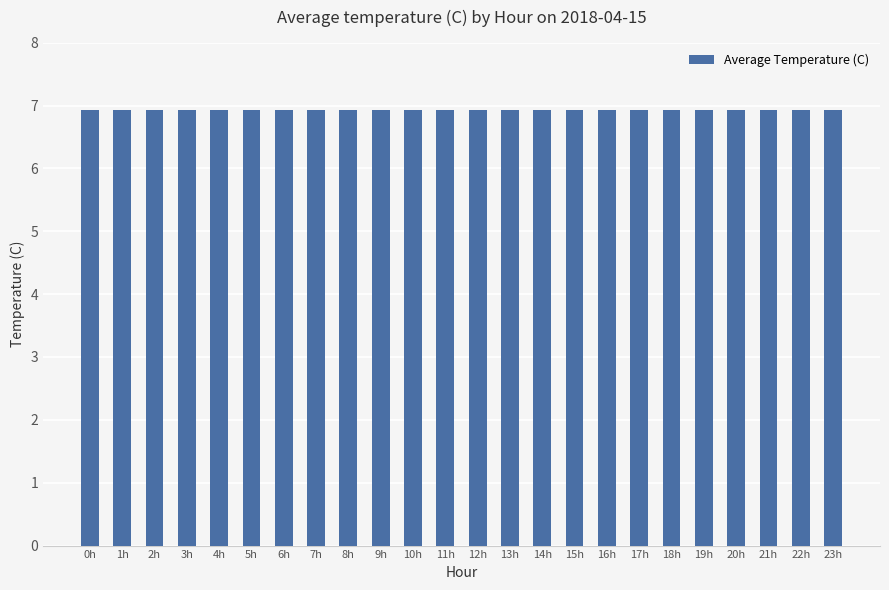

What is the maximum value shown in the chart?

7.0